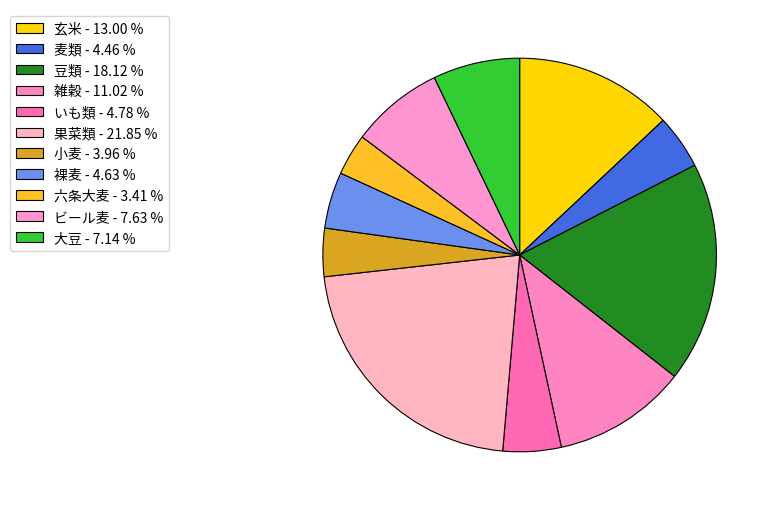

The 麦類 slice represents 4% of the pie. True or false?

True